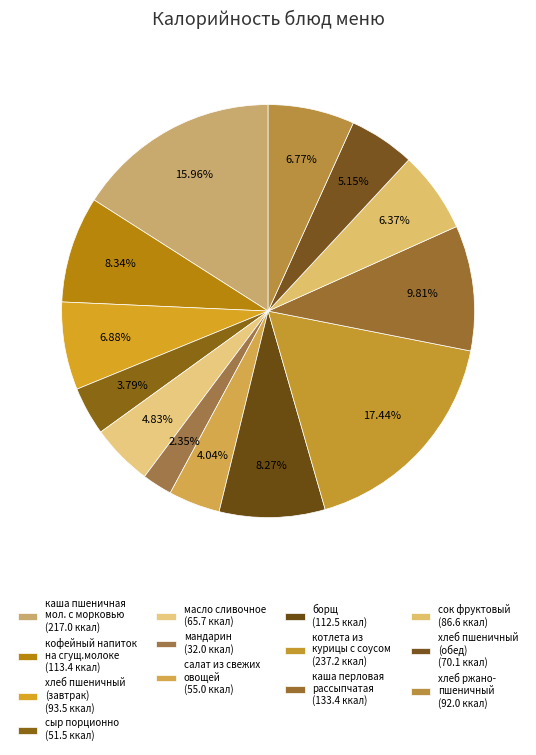

Count the number of slices in the pie.

13